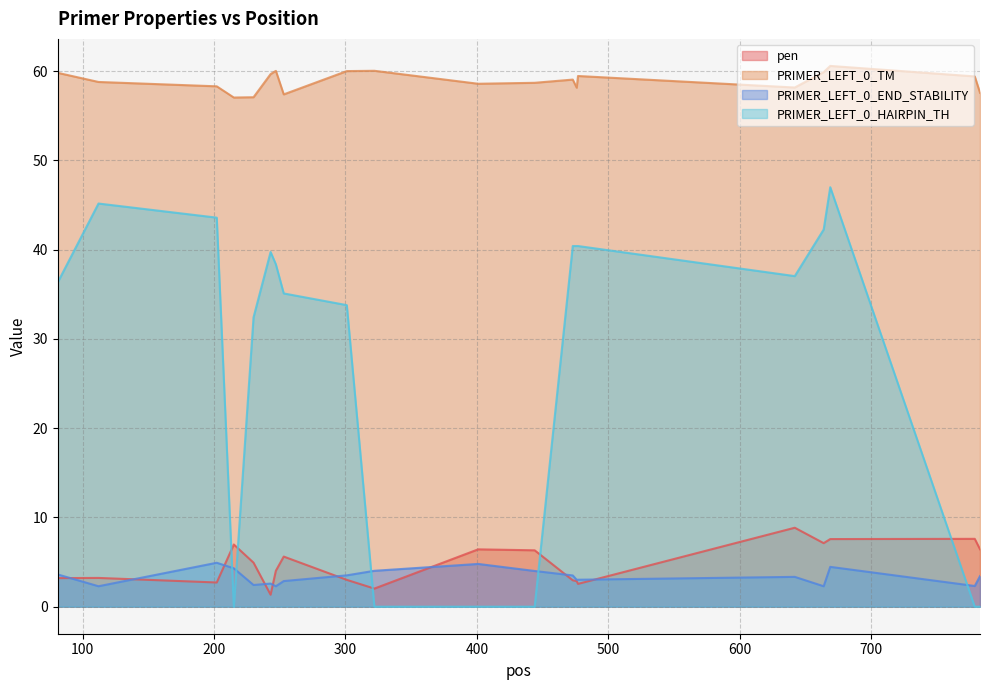

Where is the first local maximum for PRIMER_LEFT_0_TM?

247